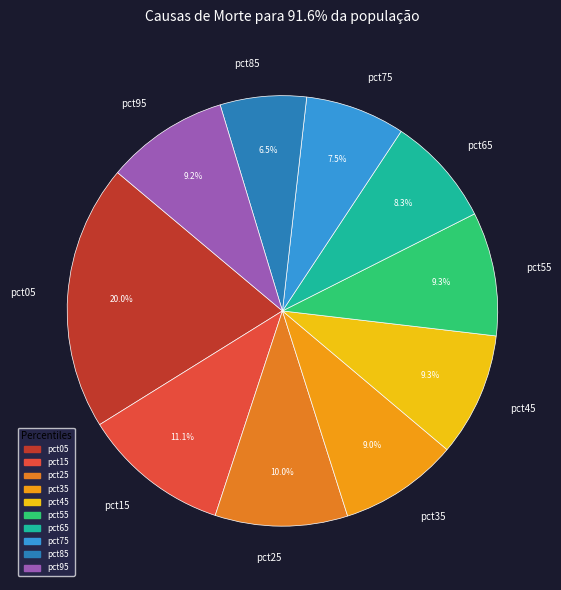

How many segments does this pie chart have?

10